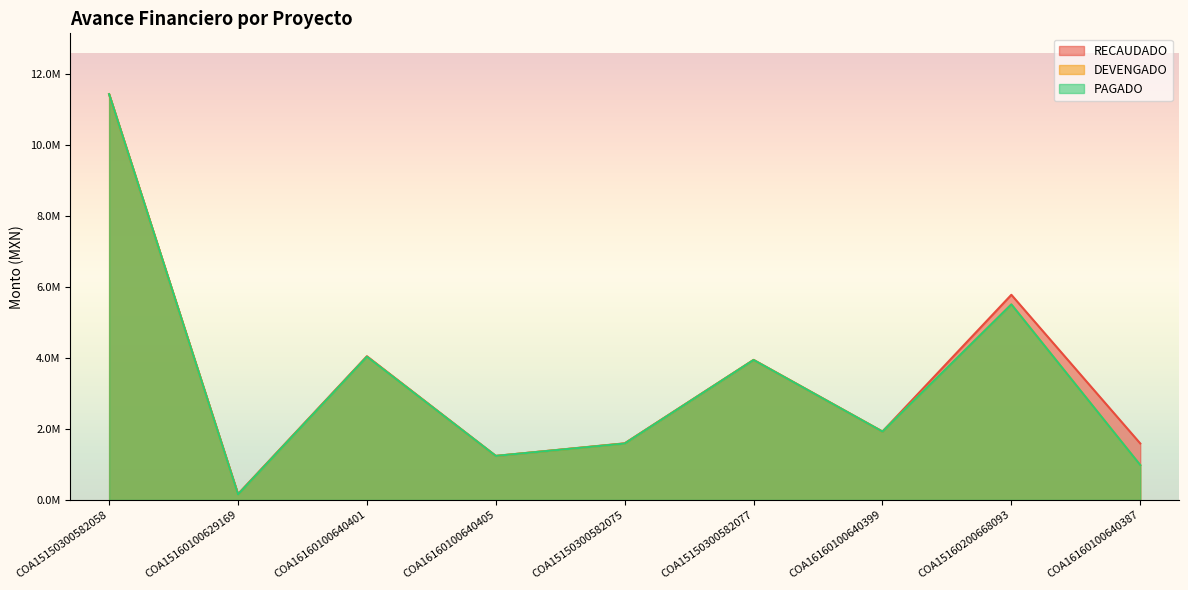

True or false: RECAUDADO has a value of 11422954.7 at COA15150300582058.

True